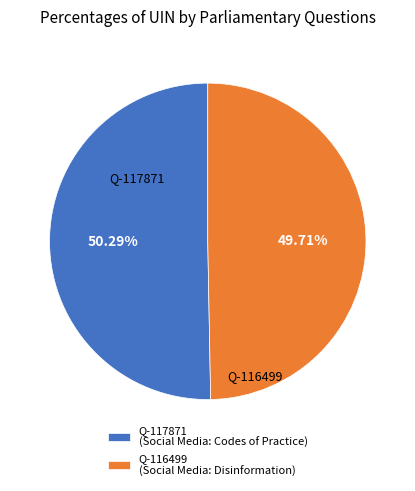

How many slices are in this pie chart?

2